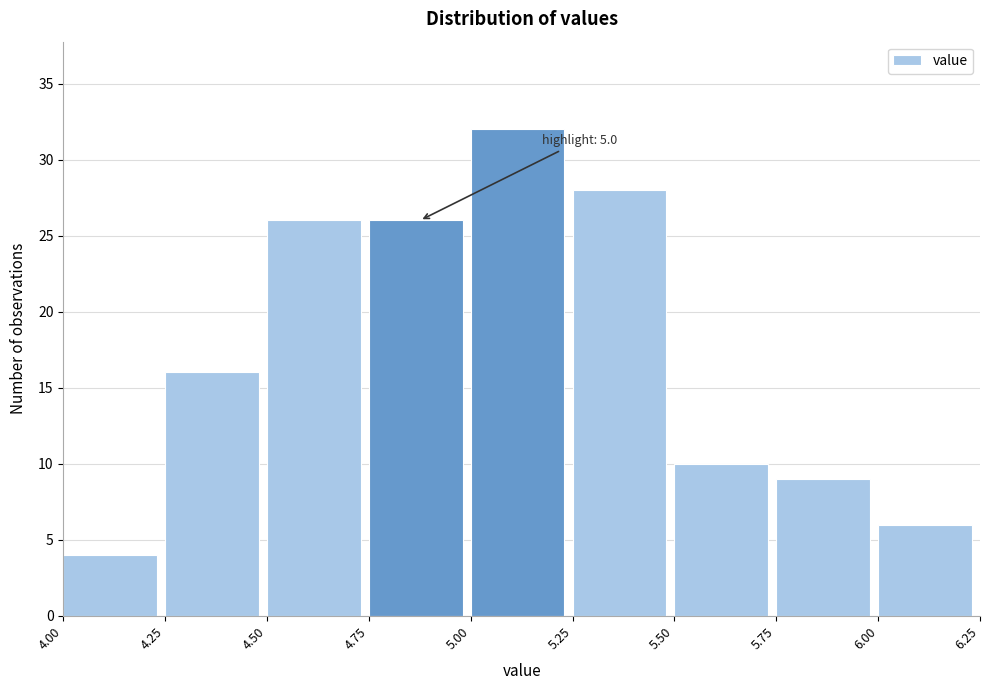

Which range on the x-axis has the tallest bar?

5.00 to 5.25